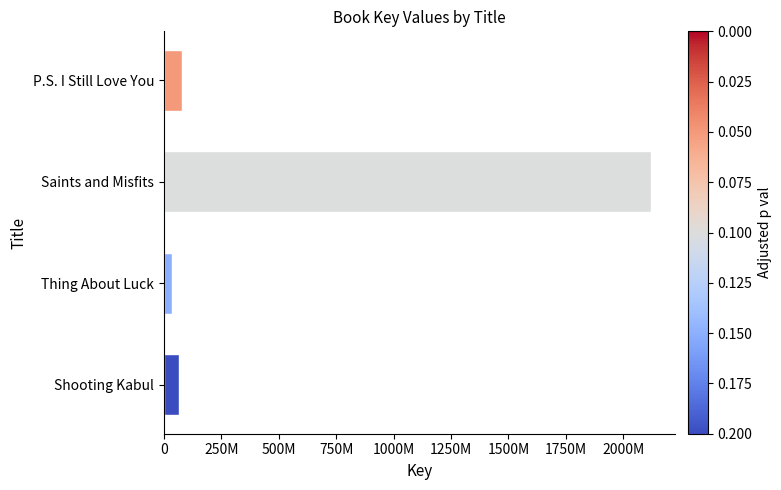

How many bars are there in total?

4